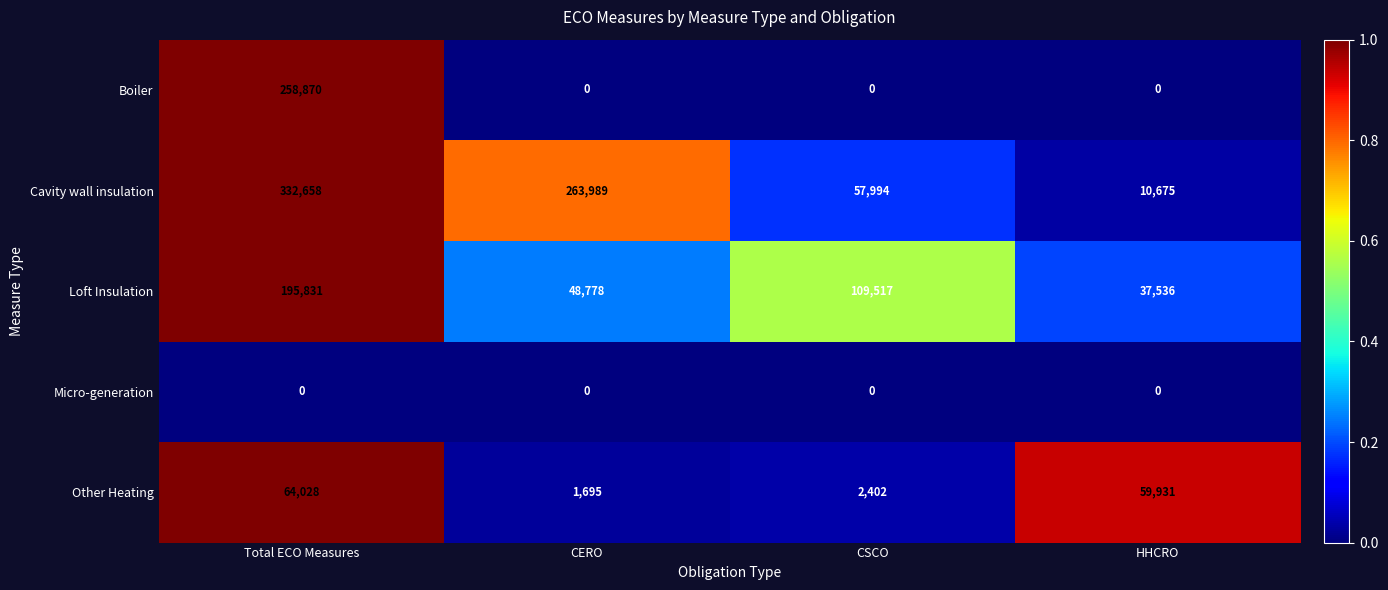

What is the difference between the second highest and minimum values in the Loft Insulation series?

71981